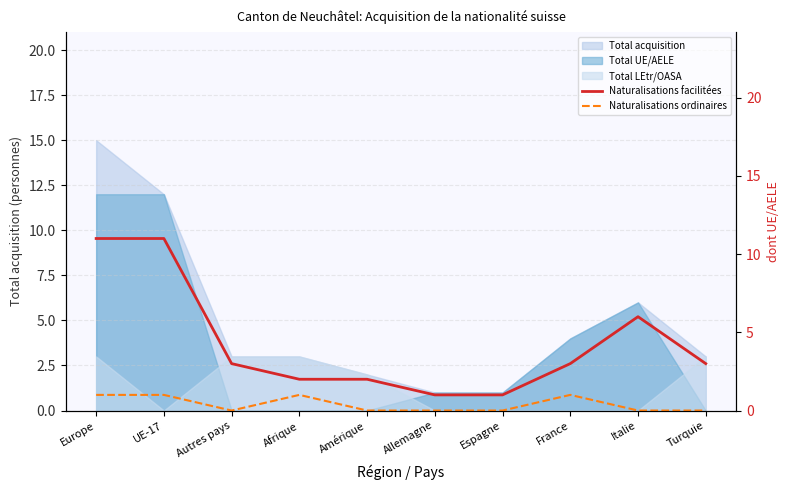

What is the label of the 10th point from the right?

Europe